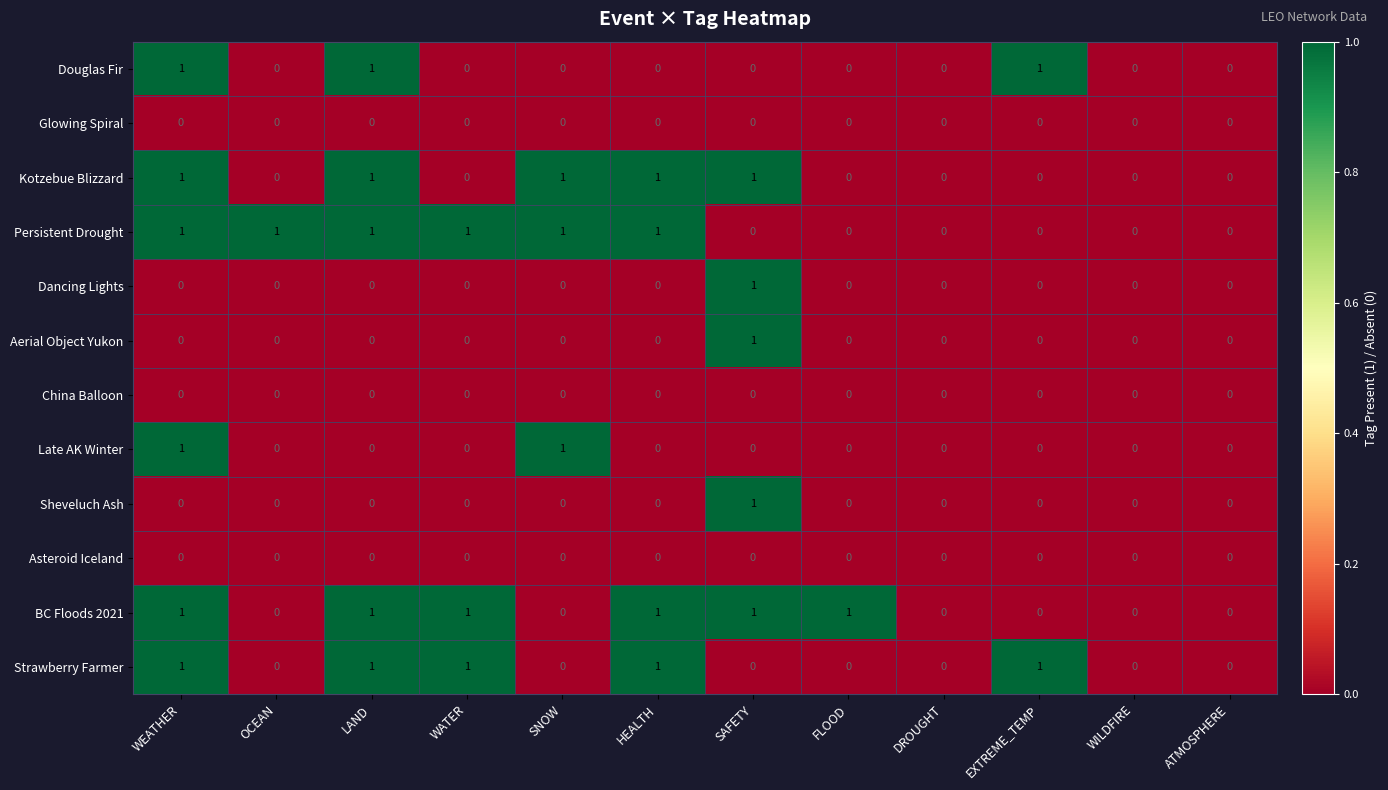

What is the maximum value shown in the chart?

1